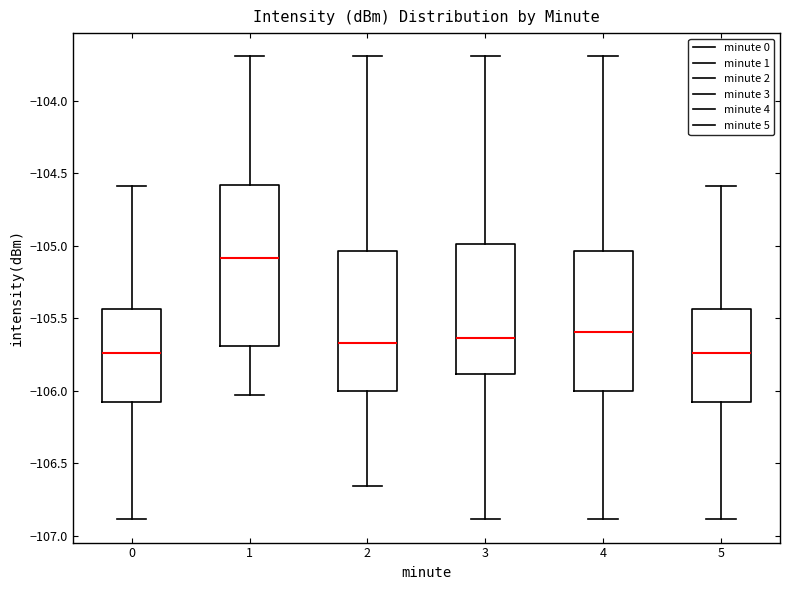

Where is the upper edge of the box at x = 4 on the y-axis? The values are not printed on the chart, so give them approximately, as read against the axis.

-105.05